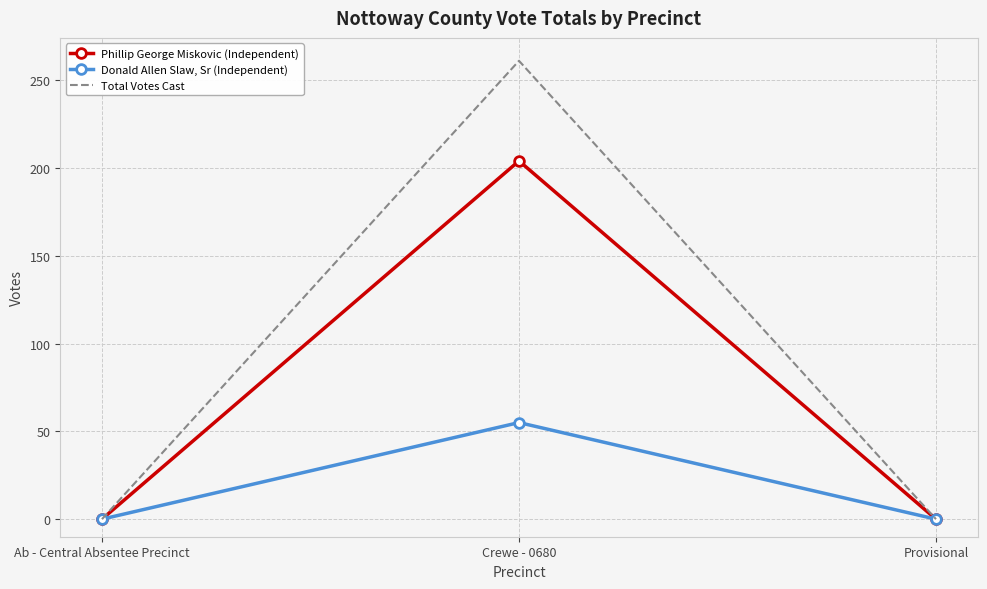

Is it true that Donald Allen Slaw, Sr (Independent) equals -21 at Provisional?

False